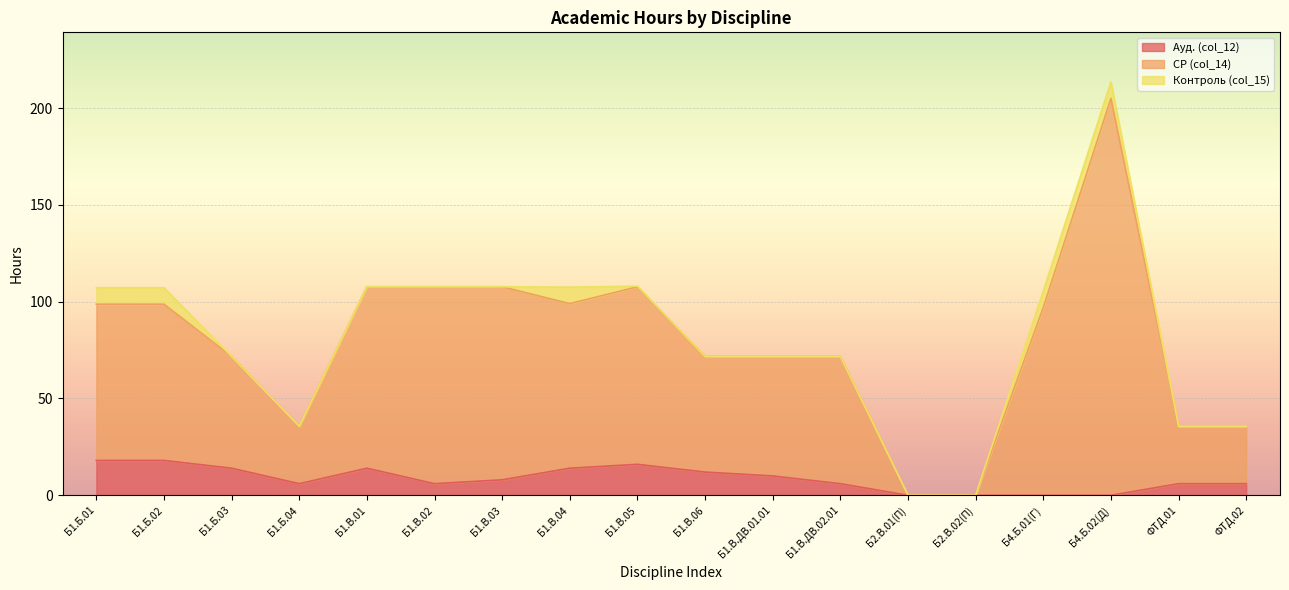

Where is the first local minimum for СР (col_14)?

Б1.Б.04